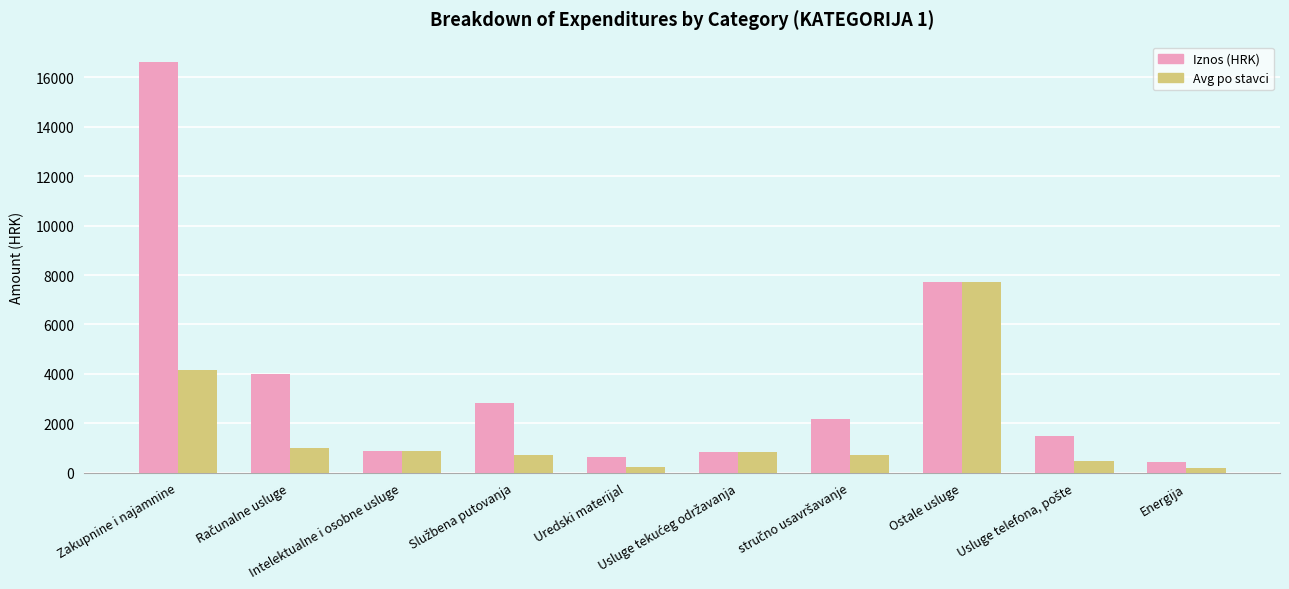

List the series in order of their peak value, lowest first.

Avg po stavci, Iznos (HRK)